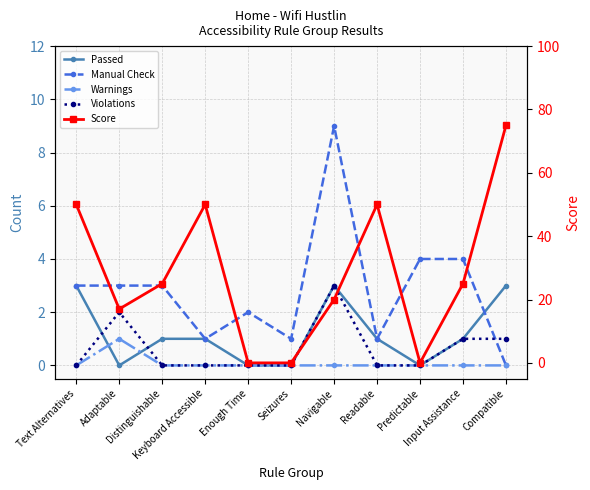

At how many categories does at least one series exceed 4?

8